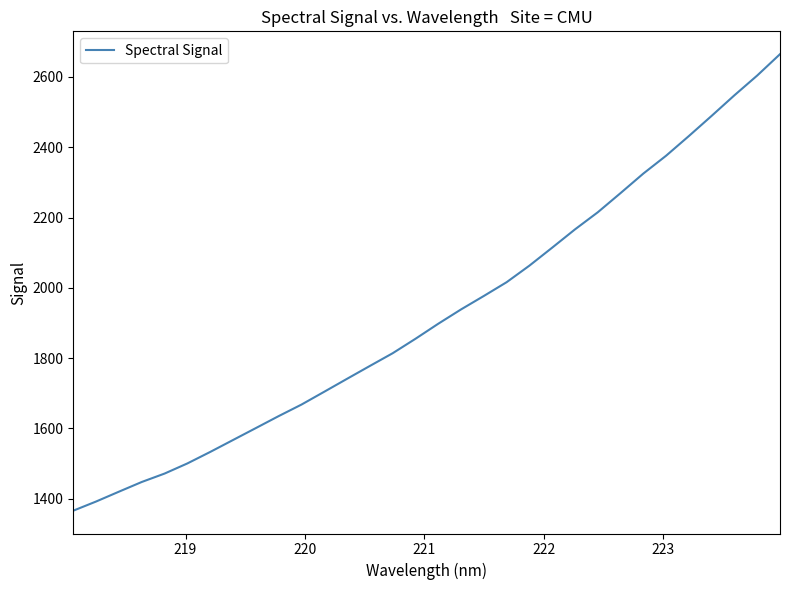

What is the greatest value displayed?

2664.7